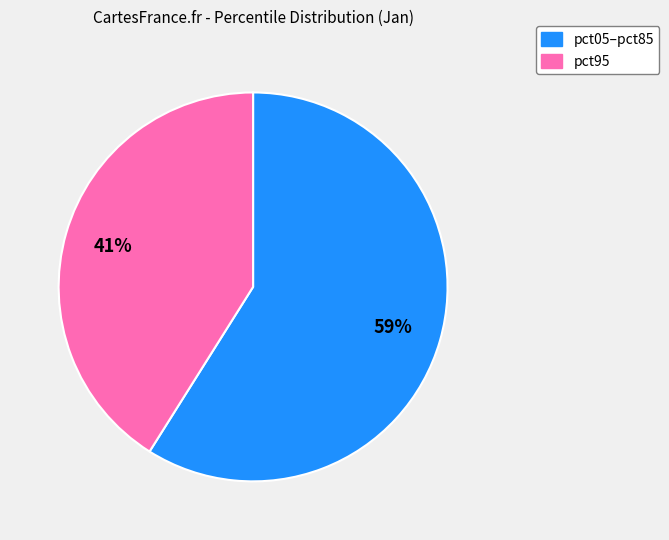

How many slices are in this pie chart?

2